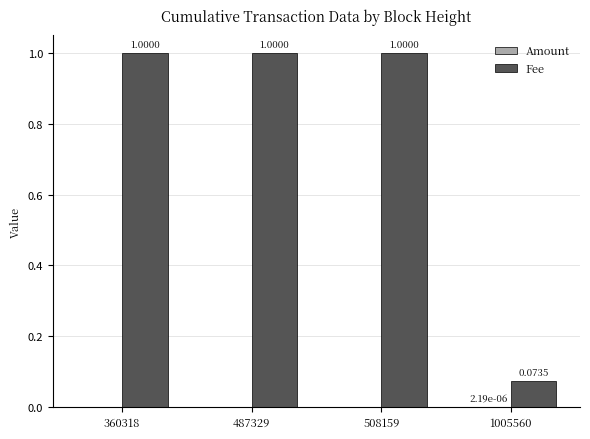

Are the bars horizontal?

No